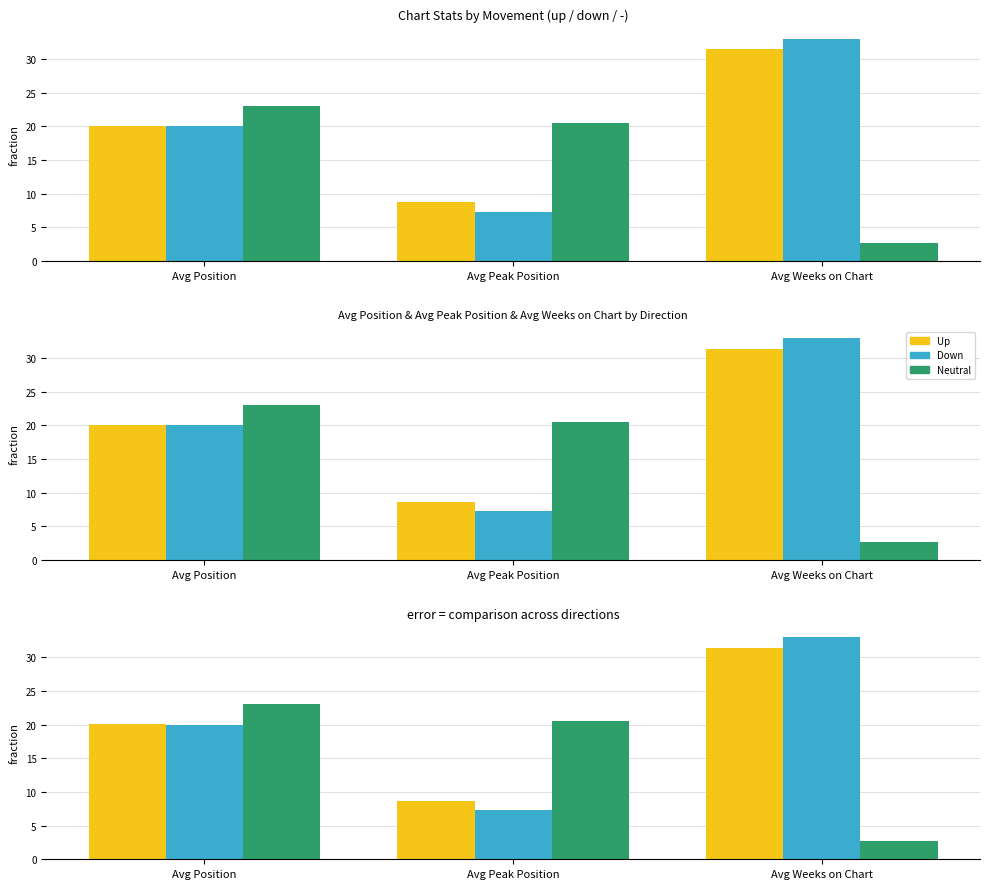

Is the value of up at Avg Peak Position greater than the value of down at Avg Peak Position?

Yes